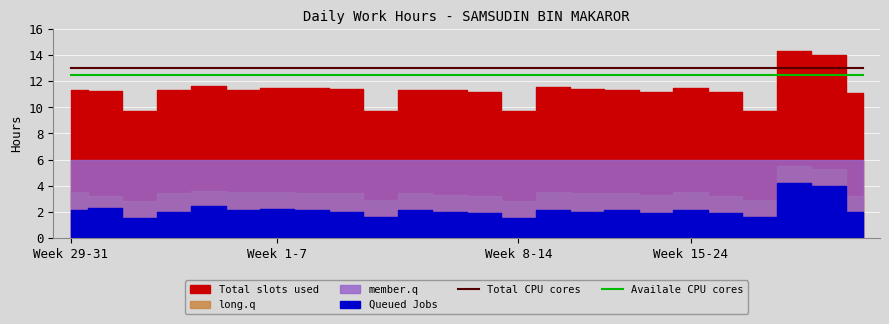

How many data points does each series have?

24